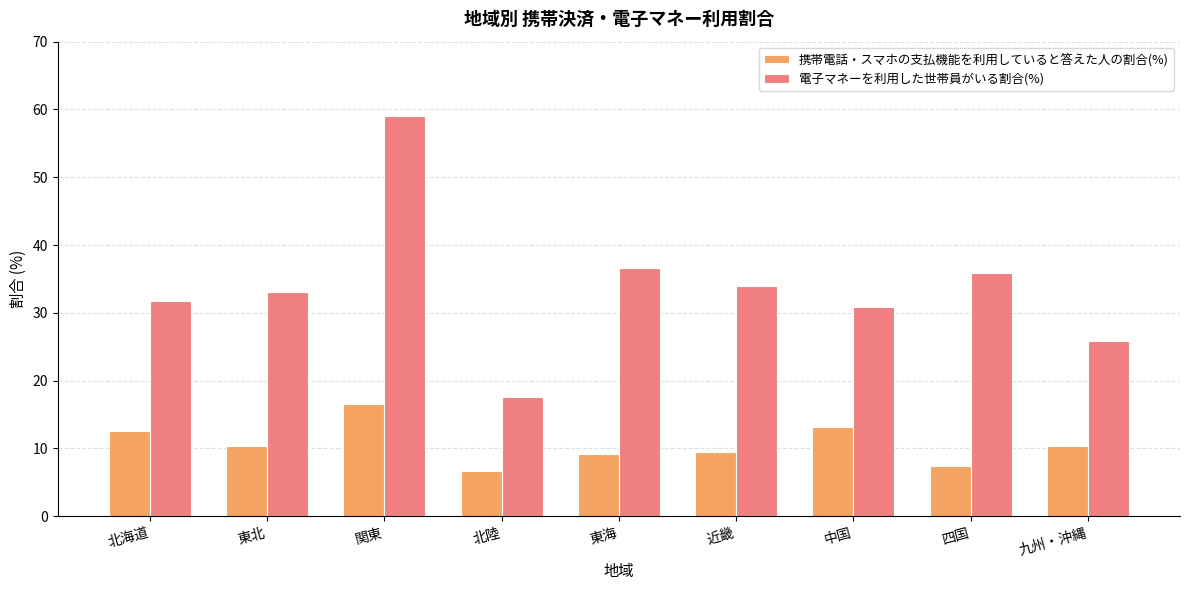

Which series has the largest total across all categories?

電子マネーを利用した世帯員がいる割合(%)